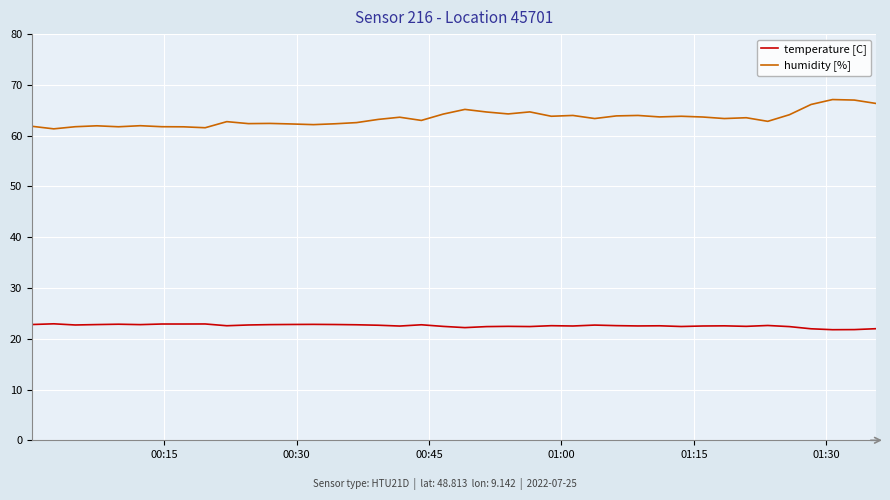

How many distinct data groups are displayed?

2